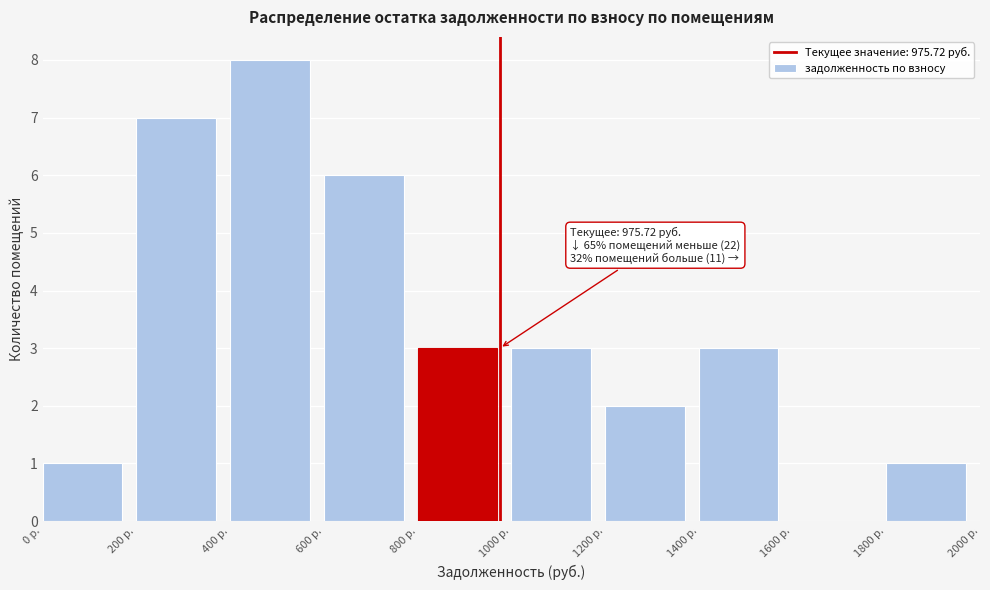

Over which range of the x-axis is the bar tallest?

400 to 600